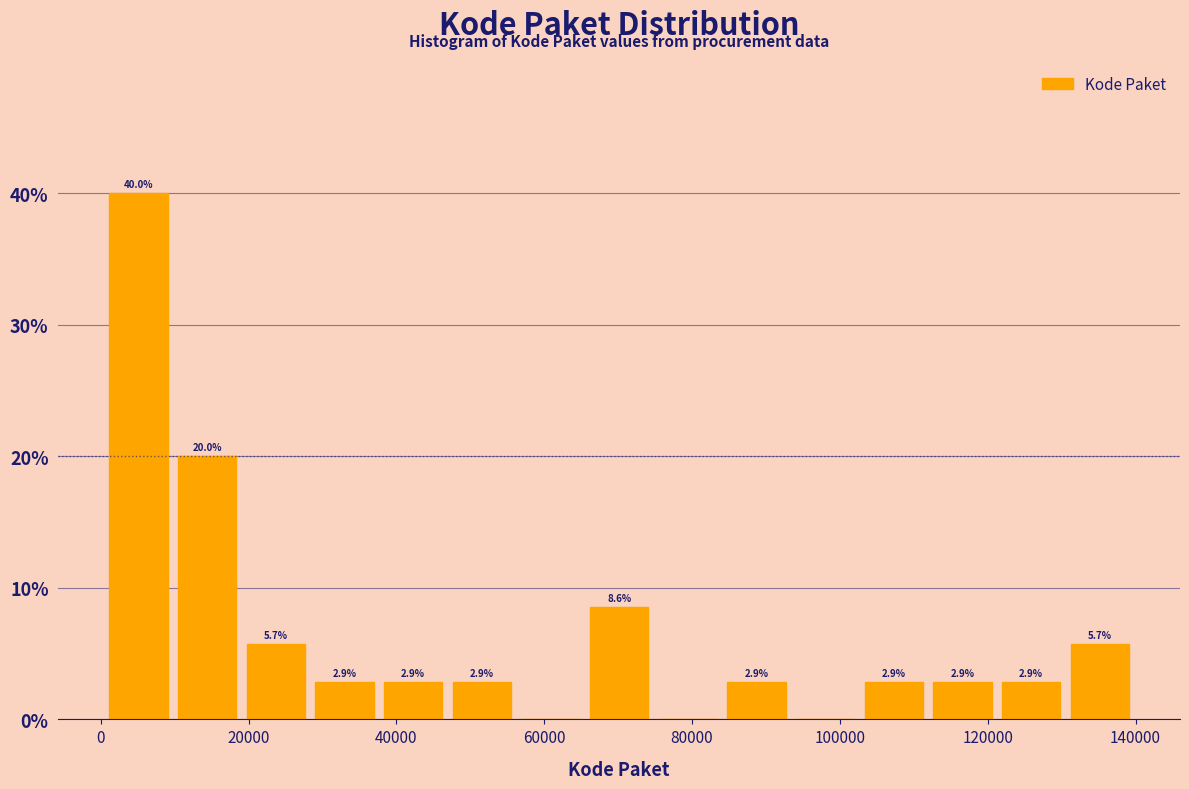

Which range on the x-axis has the tallest bar?

0 to 10000